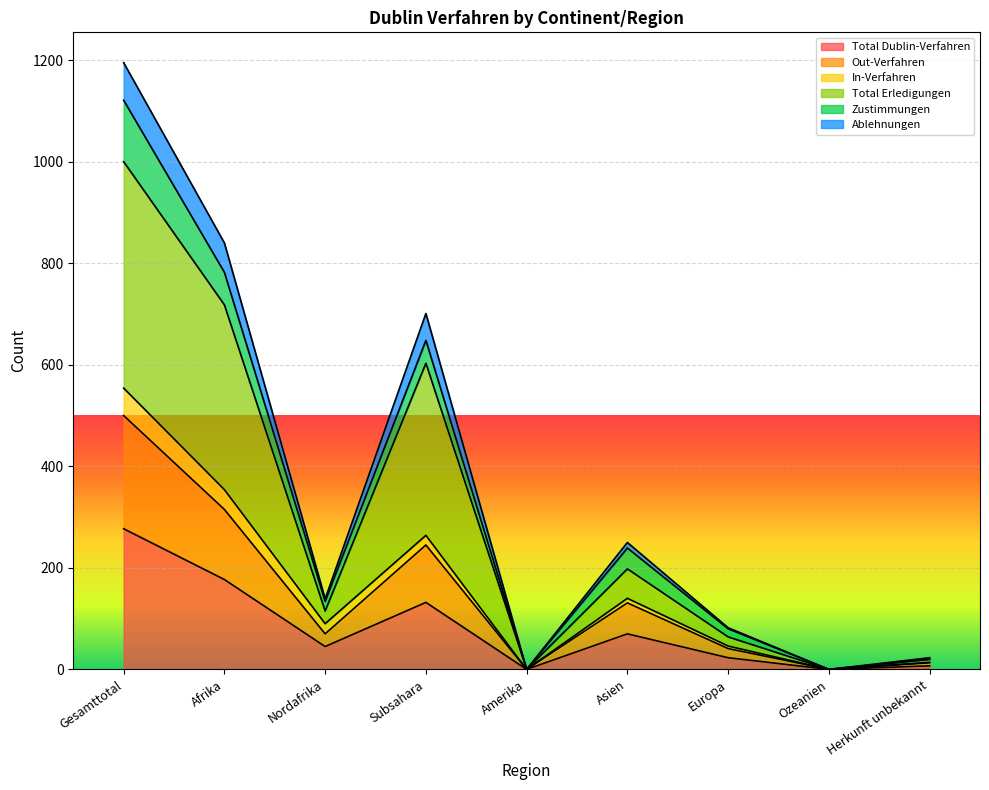

Is it true that Zustimmungen equals 47 at Asien?

False